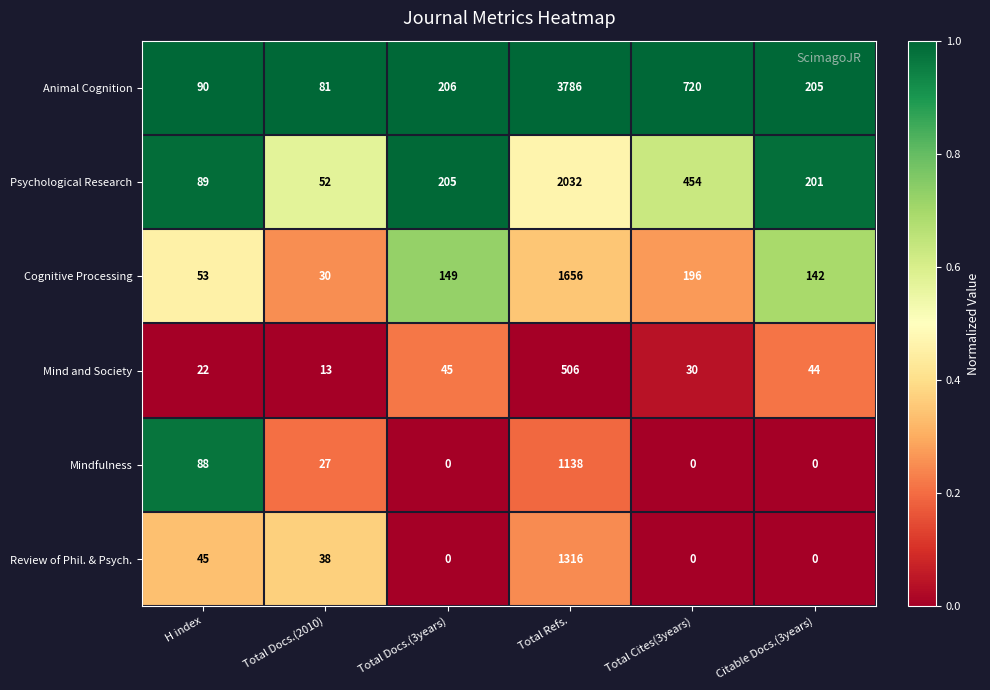

The value of Review of Phil. & Psych. at Total Cites(3years) is 901. True or false?

False